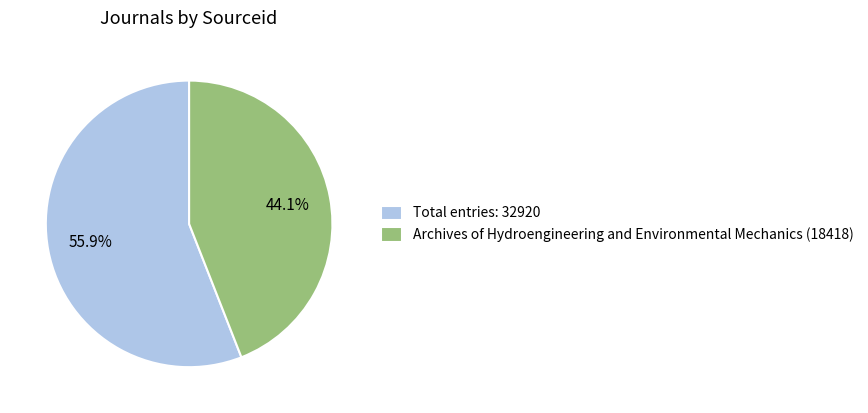

To the nearest percent, what portion does Archives of Hydroengineering and Environmental Mechanics (18418) represent?

44%